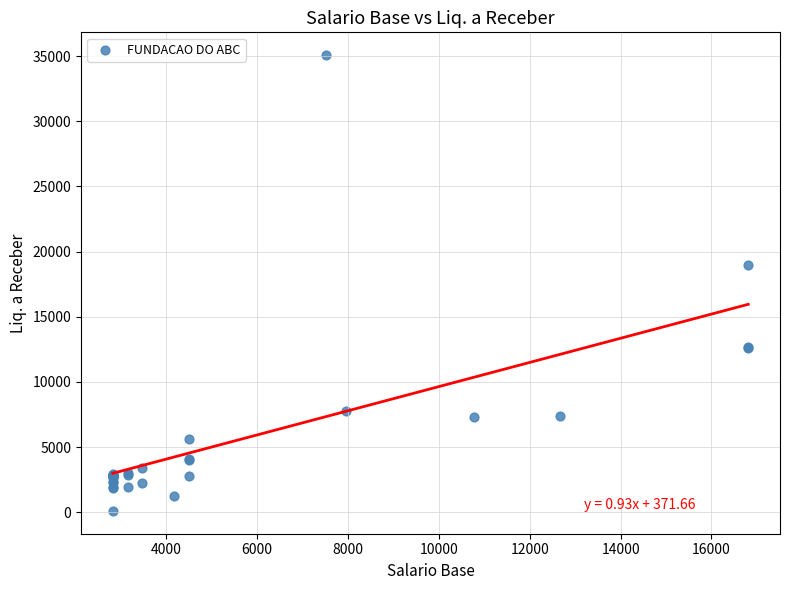

What Y value in the scatter plot is closest to 17590?

18943.5